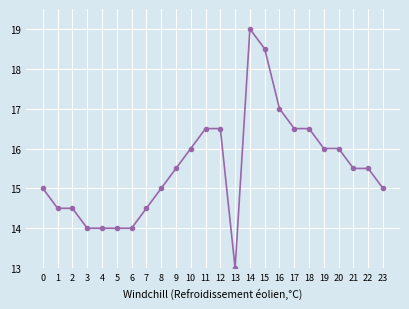

What is the smallest value displayed?

13.0